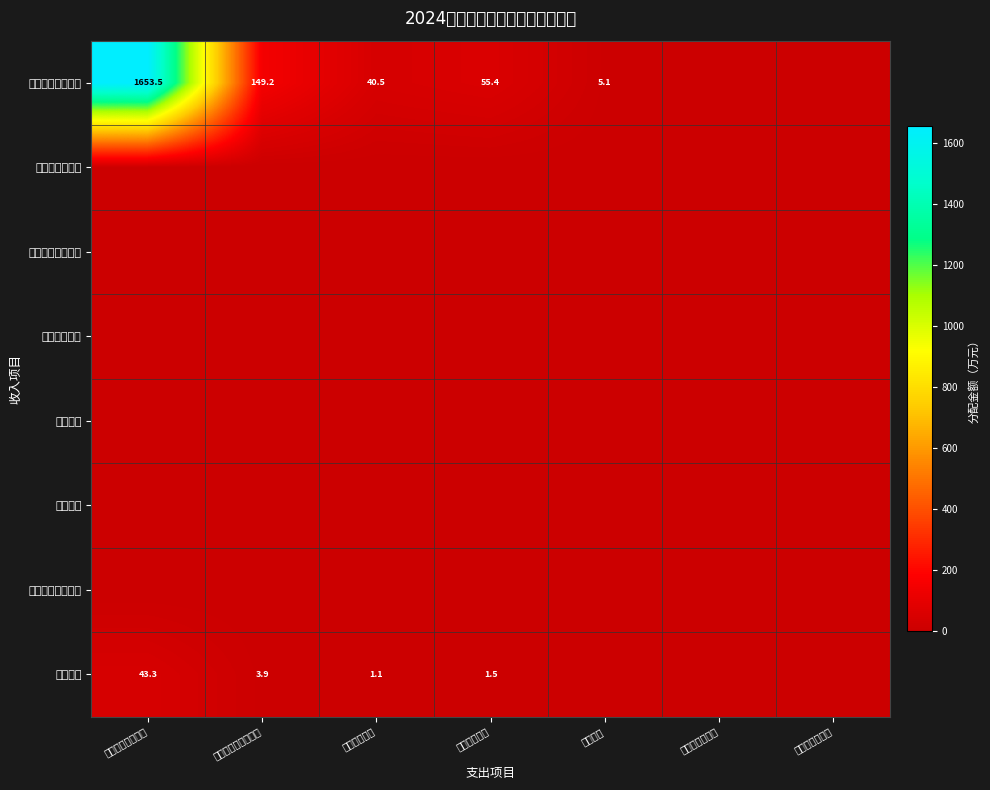

How many data points in 一般公共预算收入 are less than 40?

3